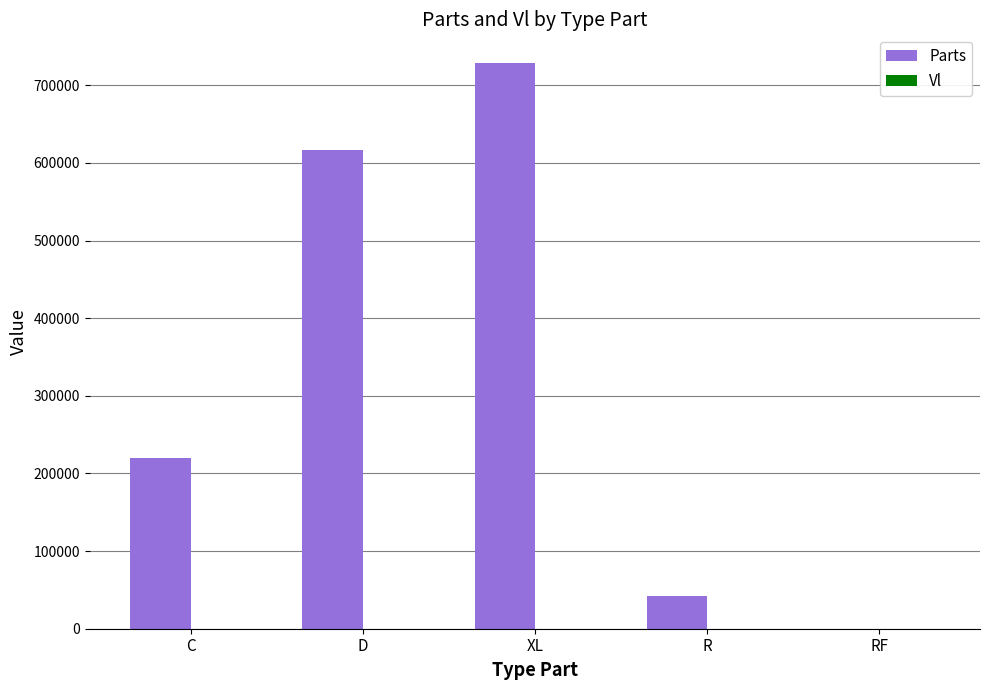

Are the bars horizontal?

No